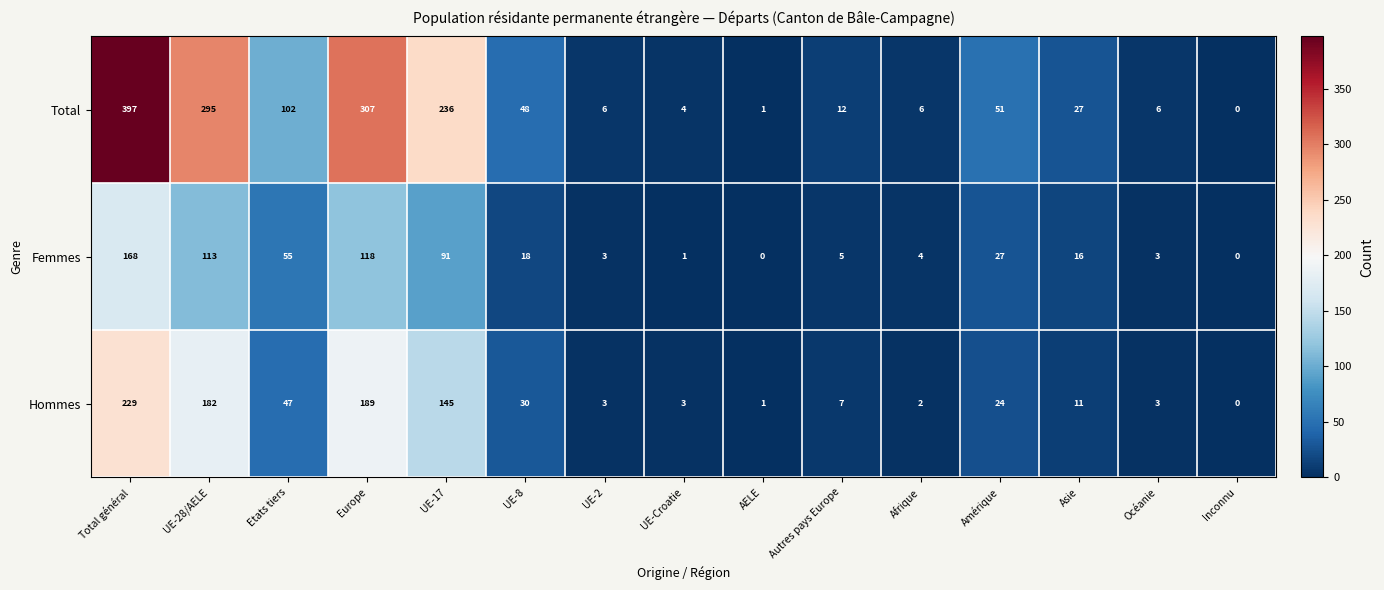

What is the highest value of the Hommes series?

229